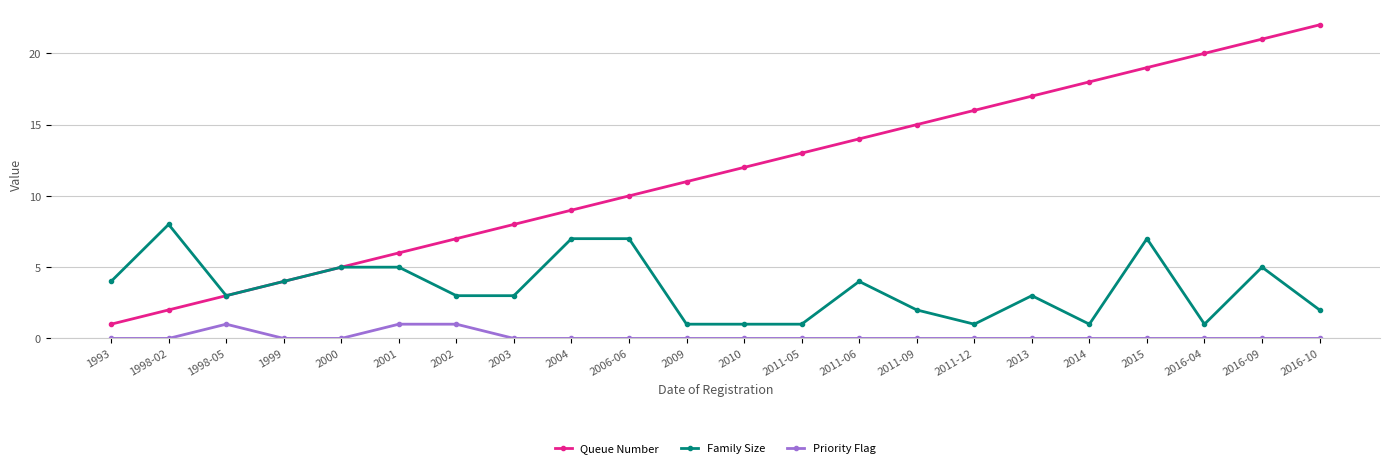

What is the label of the 4th point from the right?

2015